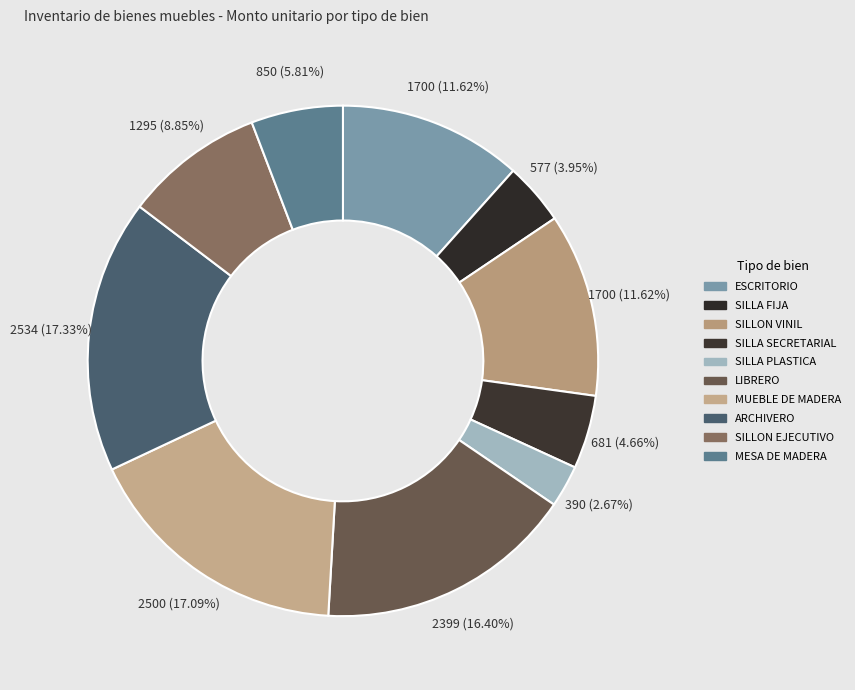

Is SILLON EJECUTIVO the majority of the pie?

No